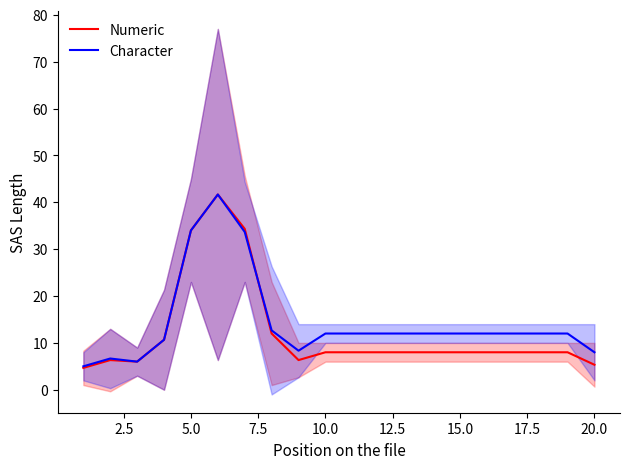

What are all the series names shown in the legend?

Numeric, Character